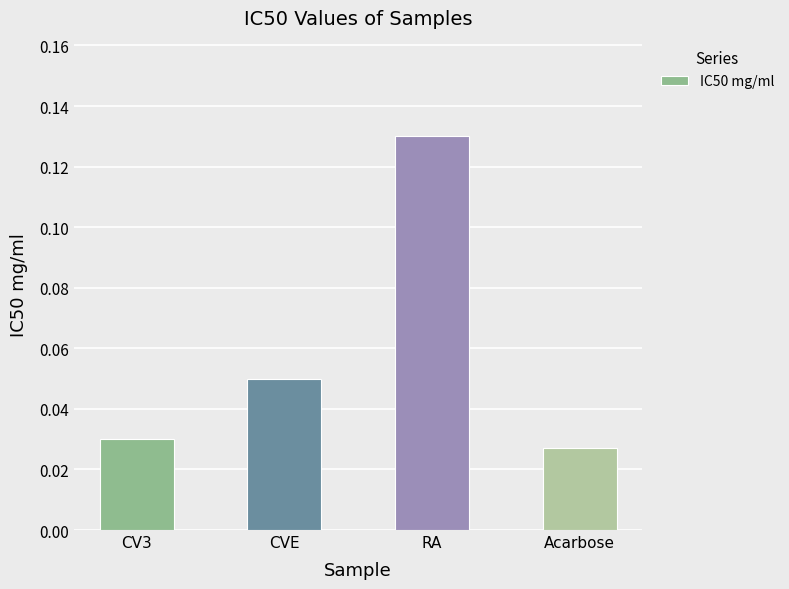

List the labels in order of value, largest first.

RA, CVE, CV3, Acarbose